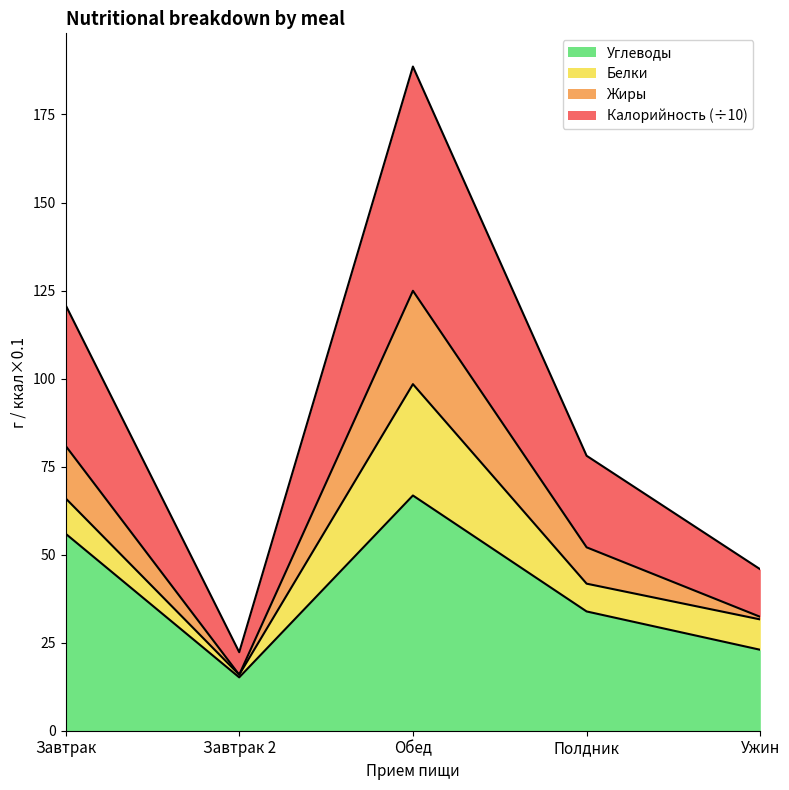

How many interior local valleys does the Калорийность series have?

1